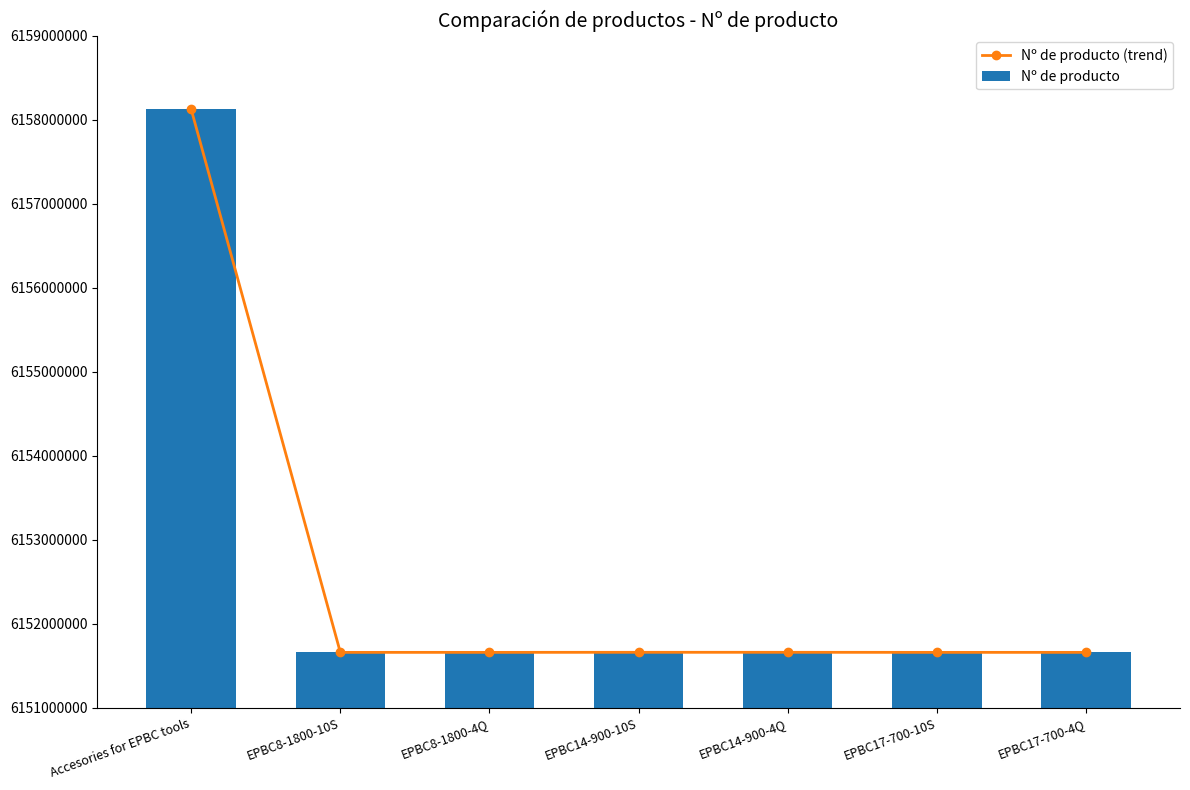

How many groups of bars are there?

7